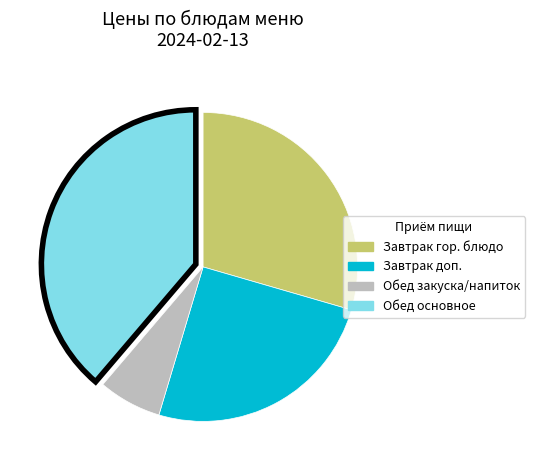

Is there any slice that represents more than half of the pie?

No